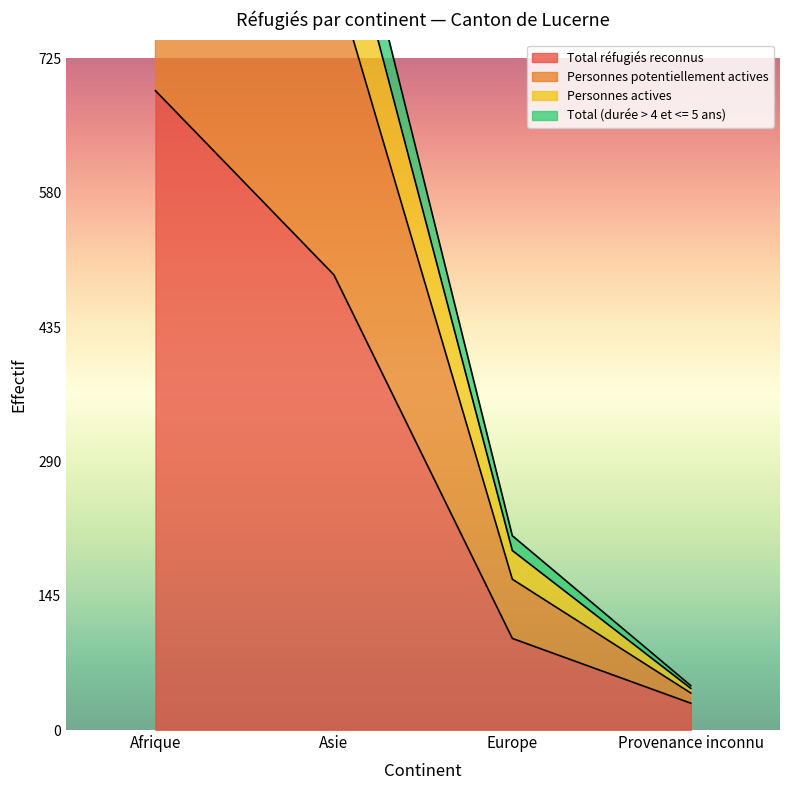

Is it true that Total réfugiés reconnus equals 492 at Asie?

True